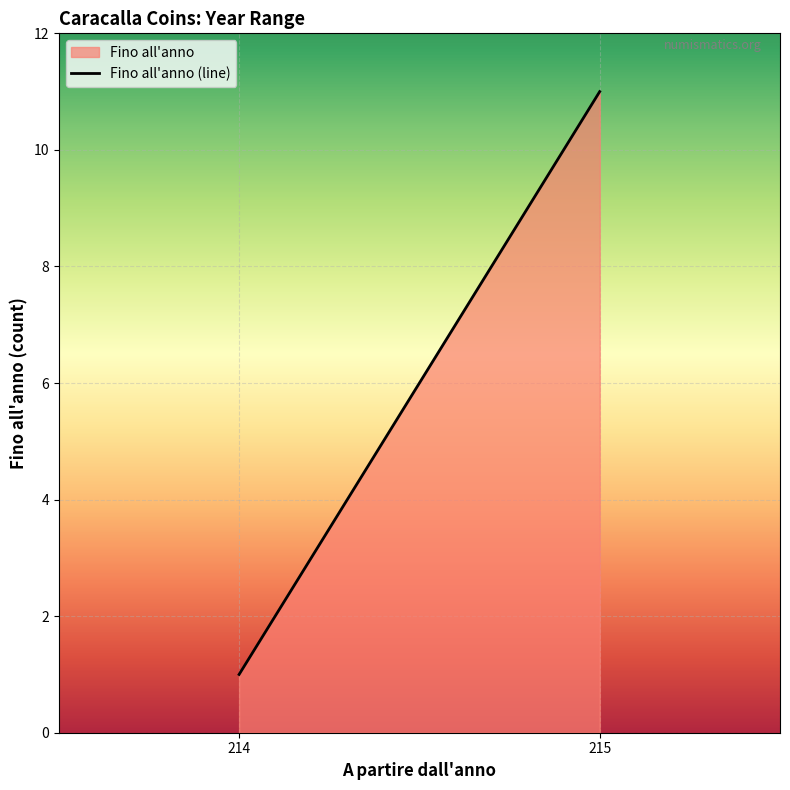

Reading left to right, extract all data points from this chart.

1	11